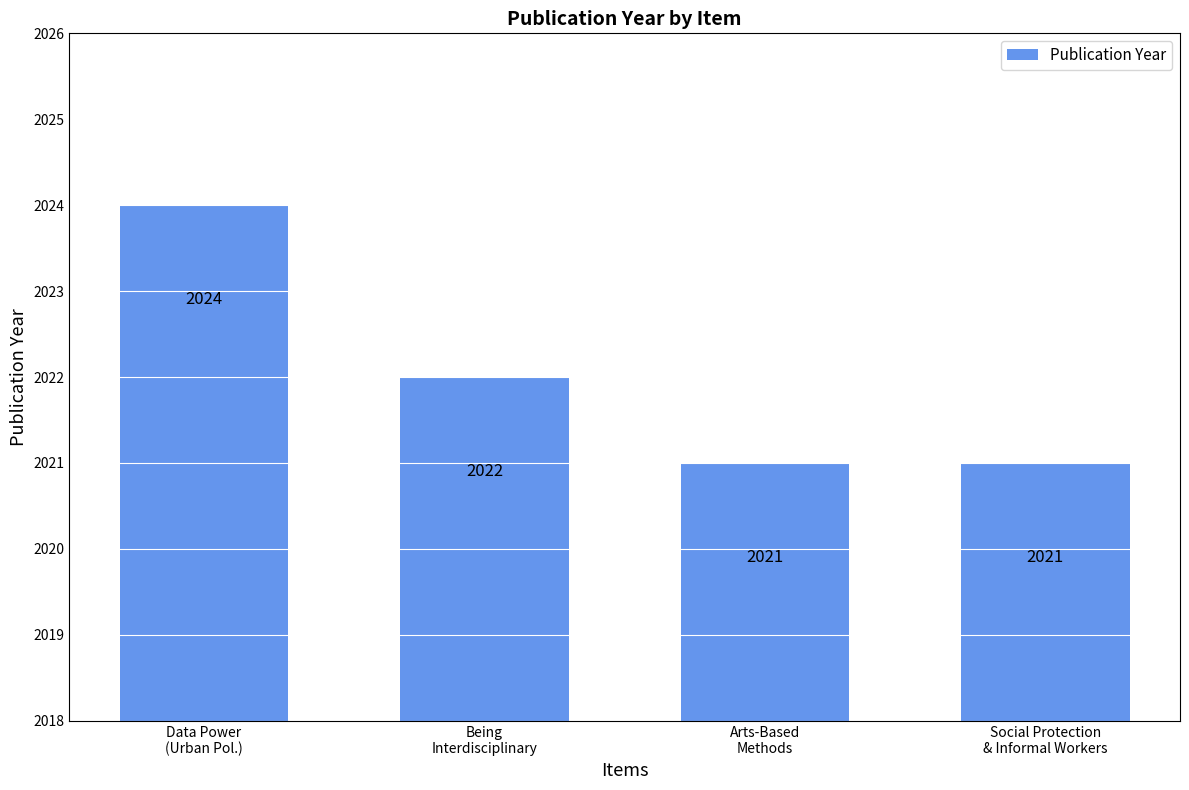

Which label corresponds to the largest value in the chart?

Data Power
(Urban Pol.)